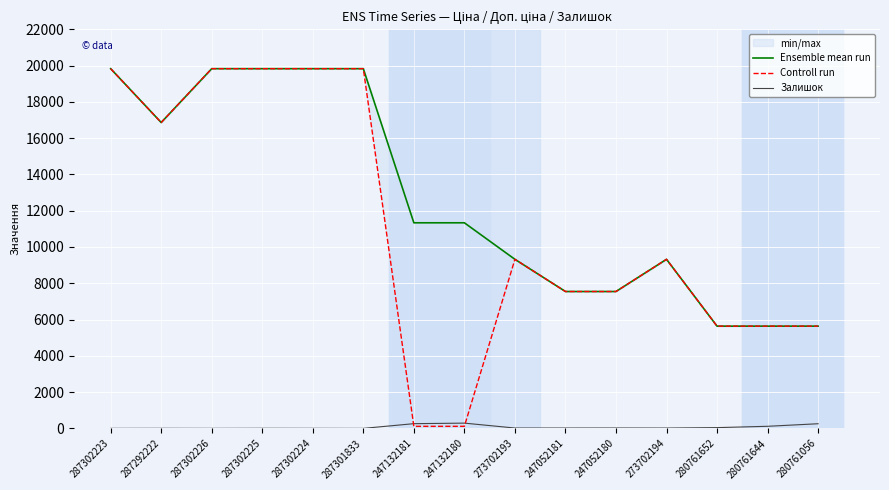

At which category does Controll run reach its first local peak?

273702193